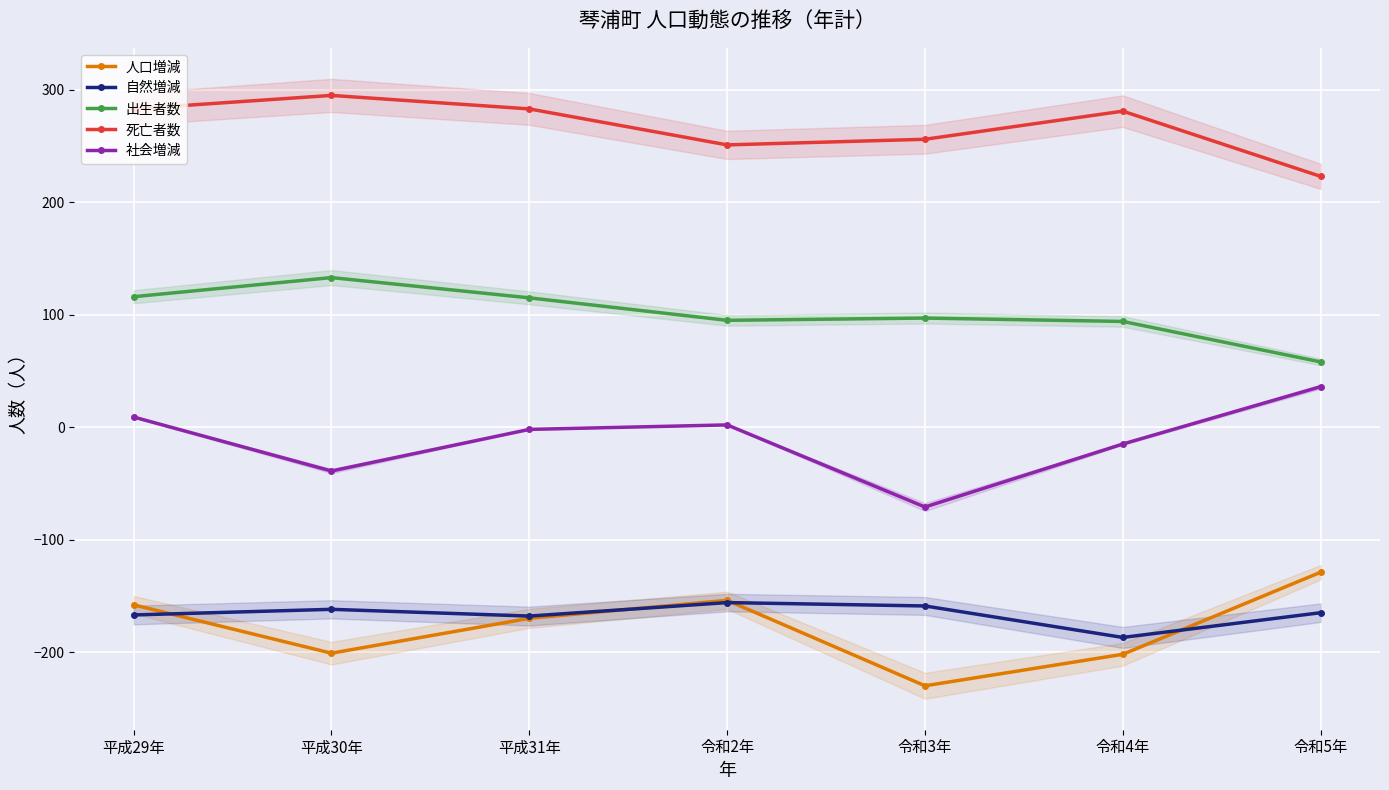

Reading left to right, extract all data points from this chart.

人口増減: 平成29年=-158	平成30年=-201	平成31年=-170	令和2年=-154	令和3年=-230	令和4年=-202	令和5年=-129
自然増減: 平成29年=-167	平成30年=-162	平成31年=-168	令和2年=-156	令和3年=-159	令和4年=-187	令和5年=-165
出生者数: 平成29年=116	平成30年=133	平成31年=115	令和2年=95	令和3年=97	令和4年=94	令和5年=58
死亡者数: 平成29年=283	平成30年=295	平成31年=283	令和2年=251	令和3年=256	令和4年=281	令和5年=223
社会増減: 平成29年=9	平成30年=-39	平成31年=-2	令和2年=2	令和3年=-71	令和4年=-15	令和5年=36